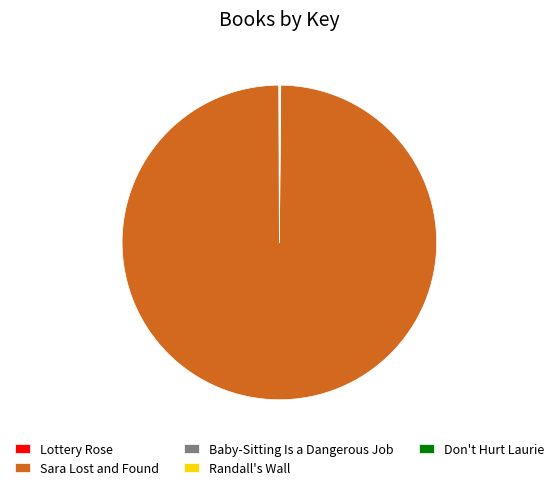

Which slice is the largest?

Sara Lost and Found